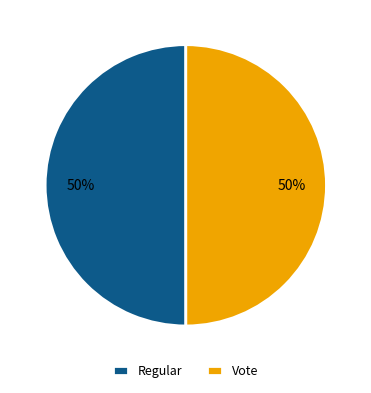

Do Vote and Regular together represent more than half of the pie?

Yes